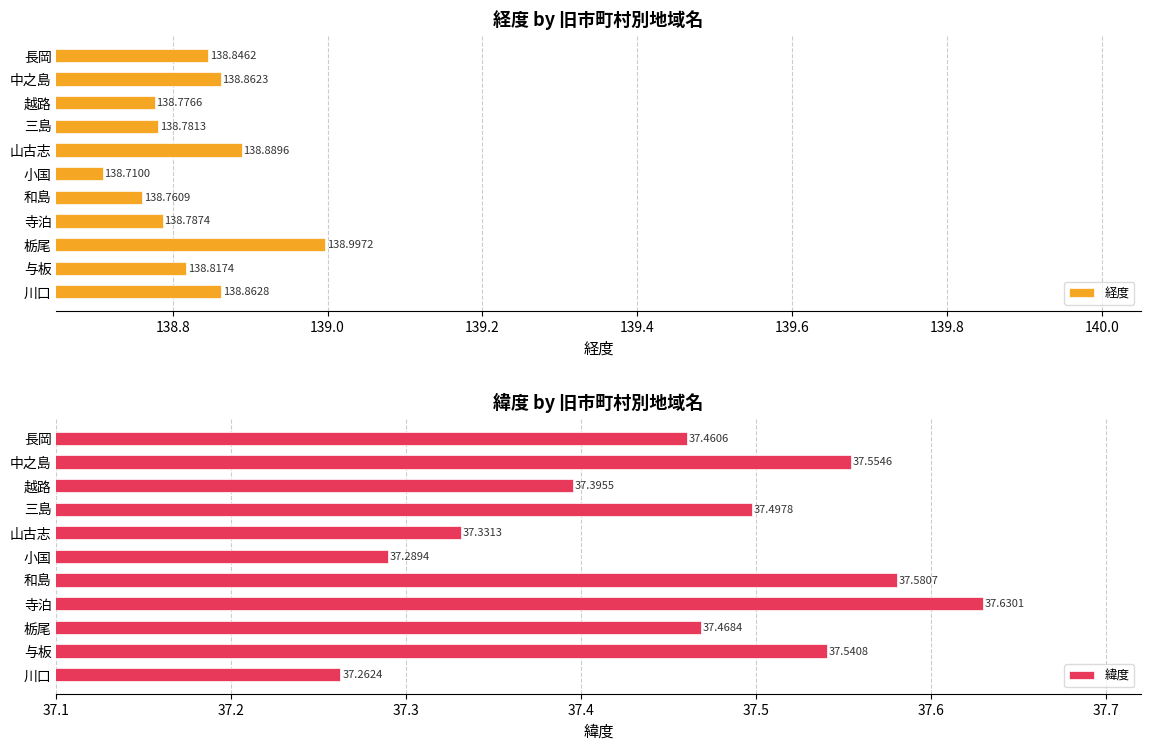

What is the sum of all 経度 values?

1527.1